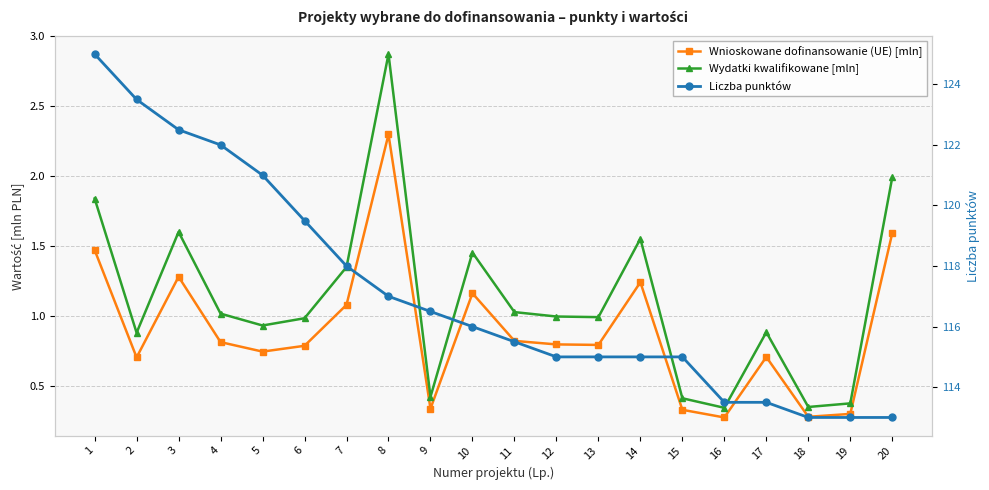

Reading right to left, list all the values displayed in this chart.

Wnioskowane dofinansowanie (UE) [mln]: 20=1.6	19=0.3	18=0.3	17=0.7	16=0.3	15=0.3	14=1.2	13=0.8	12=0.8	11=0.8	10=1.2	9=0.3	8=2.3	7=1.1	6=0.8	5=0.7	4=0.8	3=1.3	2=0.7	1=1.5
Wydatki kwalifikowane [mln]: 20=2.0	19=0.4	18=0.4	17=0.9	16=0.3	15=0.4	14=1.6	13=1.0	12=1.0	11=1.0	10=1.5	9=0.4	8=2.9	7=1.3	6=1.0	5=0.9	4=1.0	3=1.6	2=0.9	1=1.8
Liczba punktów: 20=113.0	19=113.0	18=113.0	17=113.5	16=113.5	15=115.0	14=115.0	13=115.0	12=115.0	11=115.5	10=116.0	9=116.5	8=117.0	7=118.0	6=119.5	5=121.0	4=122.0	3=122.5	2=123.5	1=125.0